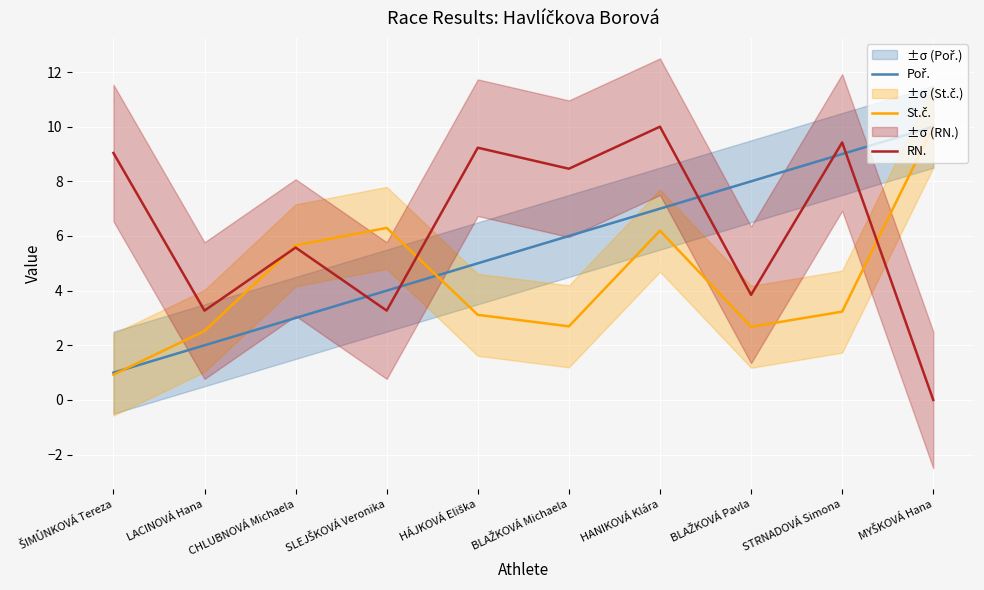

Reading left to right, what are all the values shown in this chart?

Poř.: ŠIMŮNKOVÁ Tereza=1.0	LACINOVÁ Hana=2.0	CHLUBNOVÁ Michaela=3.0	SLEJŠKOVÁ Veronika=4.0	HÁJKOVÁ Eliška=5.0	BLAŽKOVÁ Michaela=6.0	HANIKOVÁ Klára=7.0	BLAŽKOVÁ Pavla=8.0	STRNADOVÁ Simona=9.0	MYŠKOVÁ Hana=10.0
St.č.: ŠIMŮNKOVÁ Tereza=0.9	LACINOVÁ Hana=2.5	CHLUBNOVÁ Michaela=5.7	SLEJŠKOVÁ Veronika=6.3	HÁJKOVÁ Eliška=3.1	BLAŽKOVÁ Michaela=2.7	HANIKOVÁ Klára=6.2	BLAŽKOVÁ Pavla=2.7	STRNADOVÁ Simona=3.2	MYŠKOVÁ Hana=10.0
RN.: ŠIMŮNKOVÁ Tereza=9.0	LACINOVÁ Hana=3.3	CHLUBNOVÁ Michaela=5.6	SLEJŠKOVÁ Veronika=3.3	HÁJKOVÁ Eliška=9.2	BLAŽKOVÁ Michaela=8.5	HANIKOVÁ Klára=10.0	BLAŽKOVÁ Pavla=3.8	STRNADOVÁ Simona=9.4	MYŠKOVÁ Hana=0.0